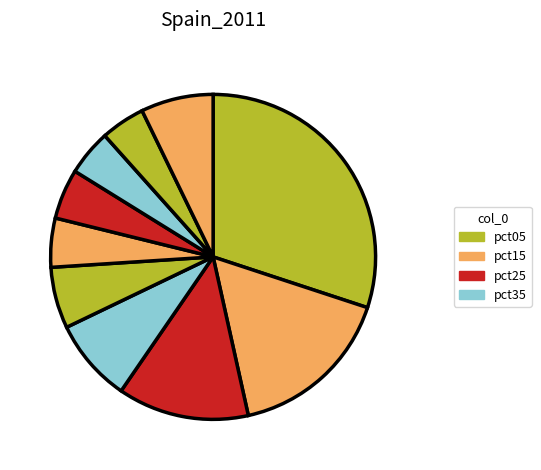

Count the number of slices in the pie.

10